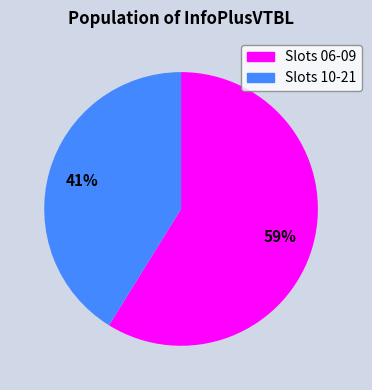

Does any single category account for the majority?

Yes